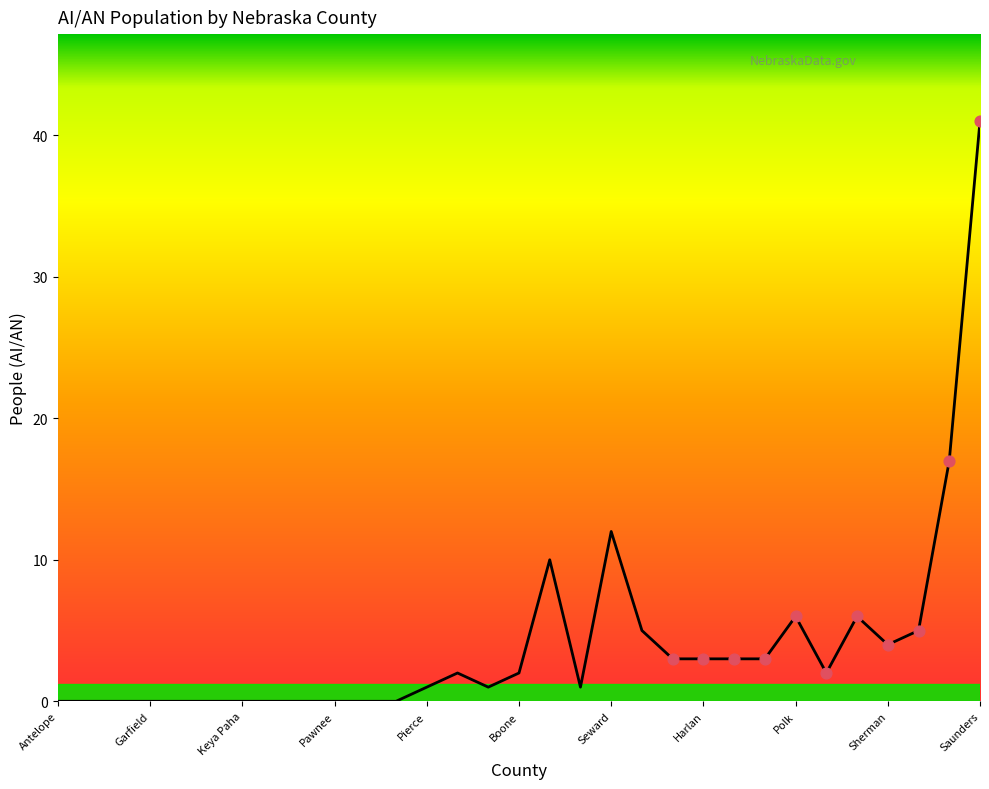

What is the difference between the maximum and minimum values?

41